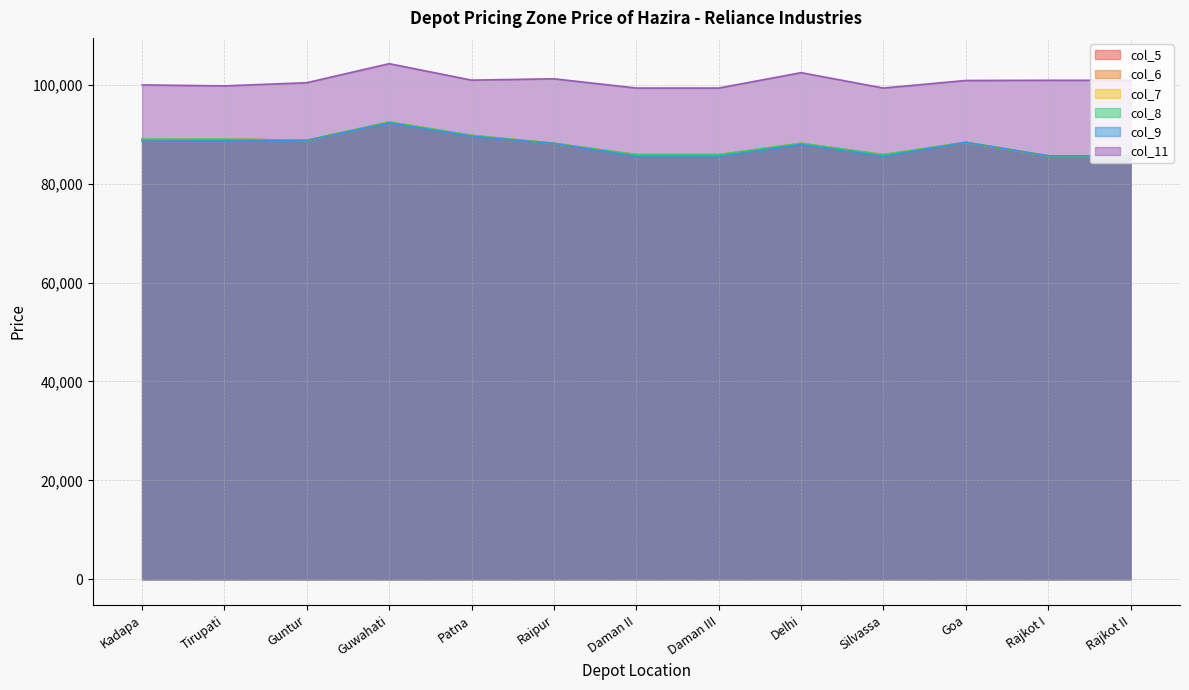

What is the difference between the highest and lowest values at Daman III?

13800